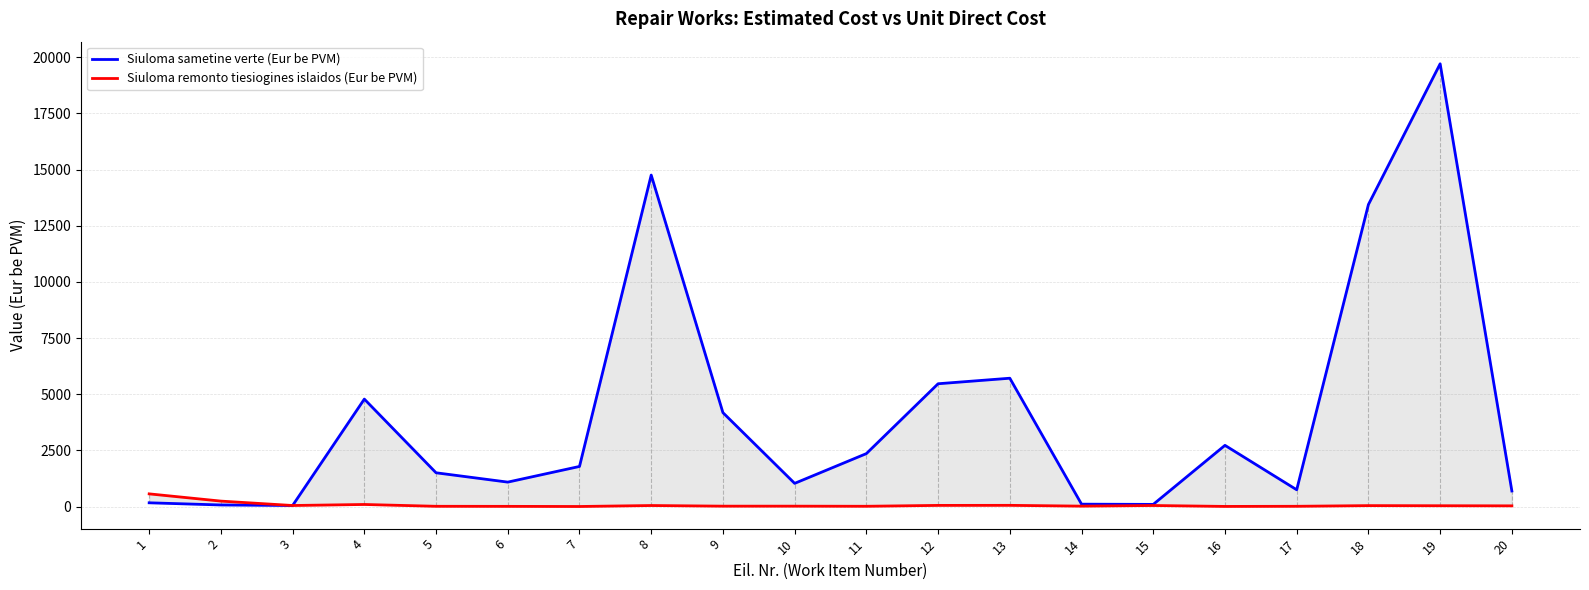

What is the smallest value displayed?

6.0